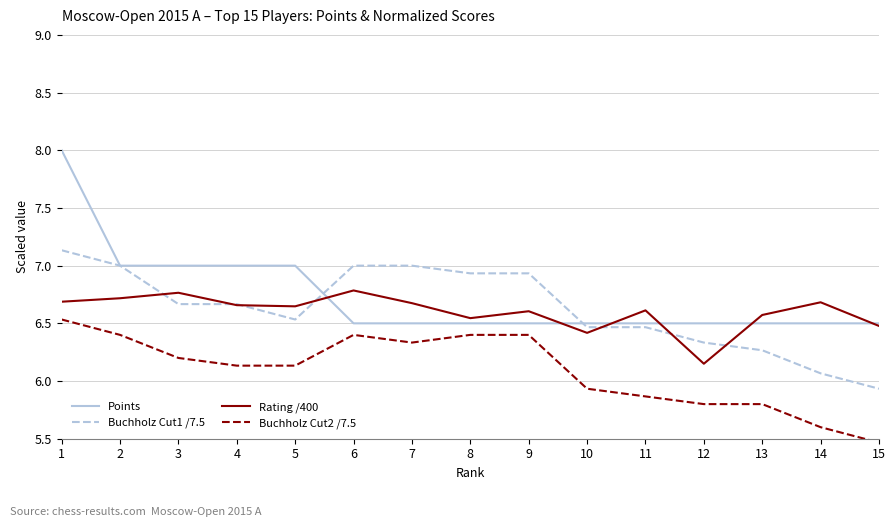

Rank the series at 12 from lowest to highest value.

Buchholz Cut2 /7.5, Rating /400, Buchholz Cut1 /7.5, Points